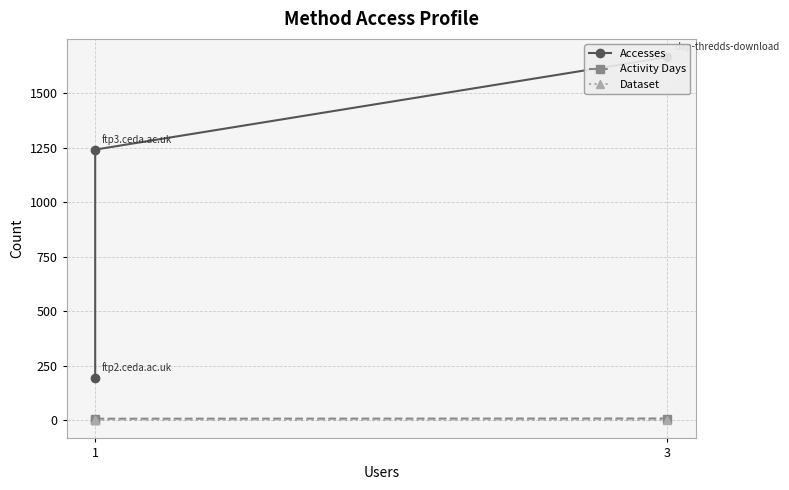

Is it true that Activity Days equals 1 at 1?

True